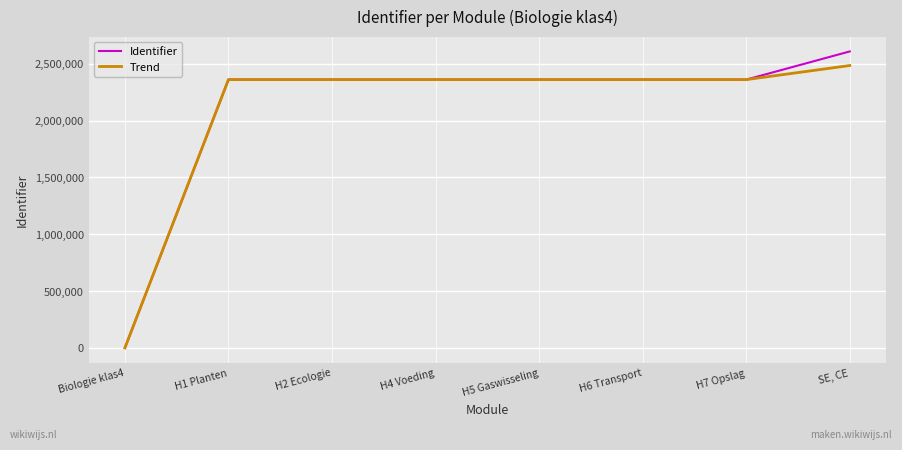

What is the difference between the maximum and minimum values in the Identifier series?

2608125